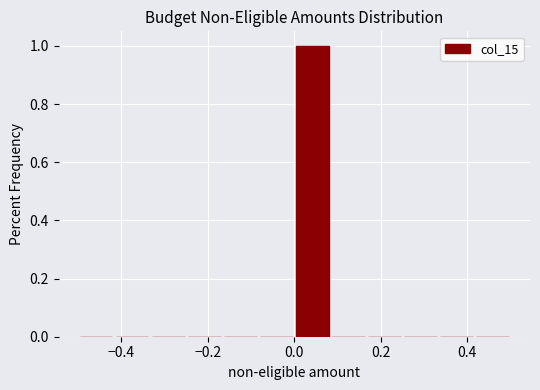

Which range on the x-axis has the tallest bar?

0.00 to 0.08